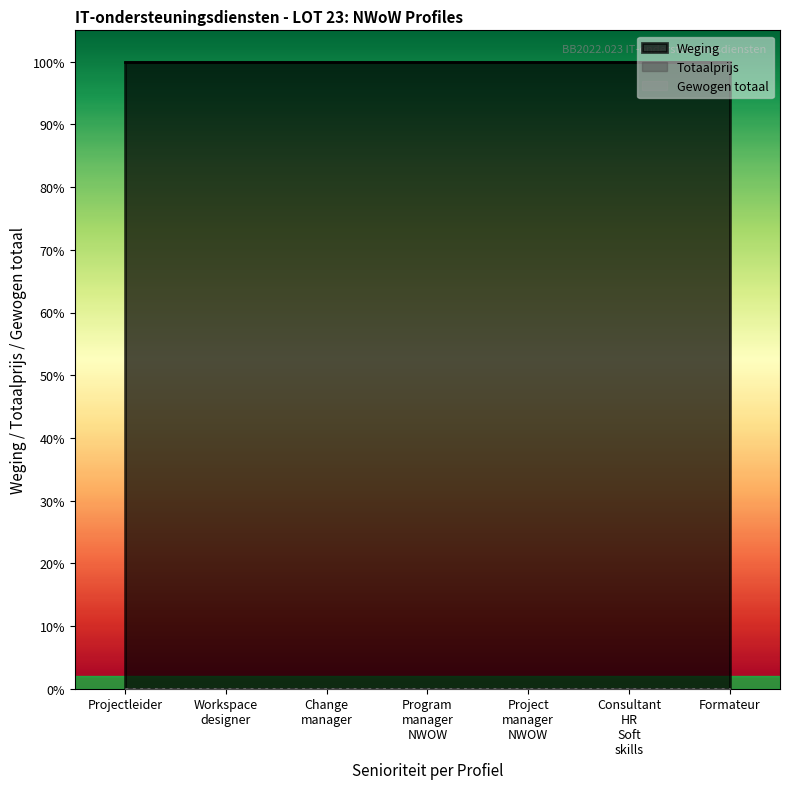

True or false: Totaalprijs and Weging intersect in this chart.

False